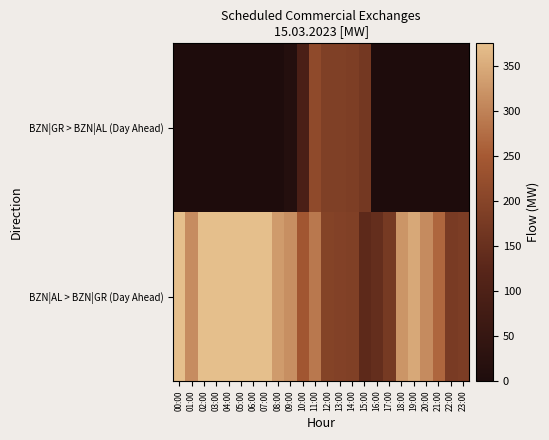

What is the spread (max minus min) of values at 14:00?

6